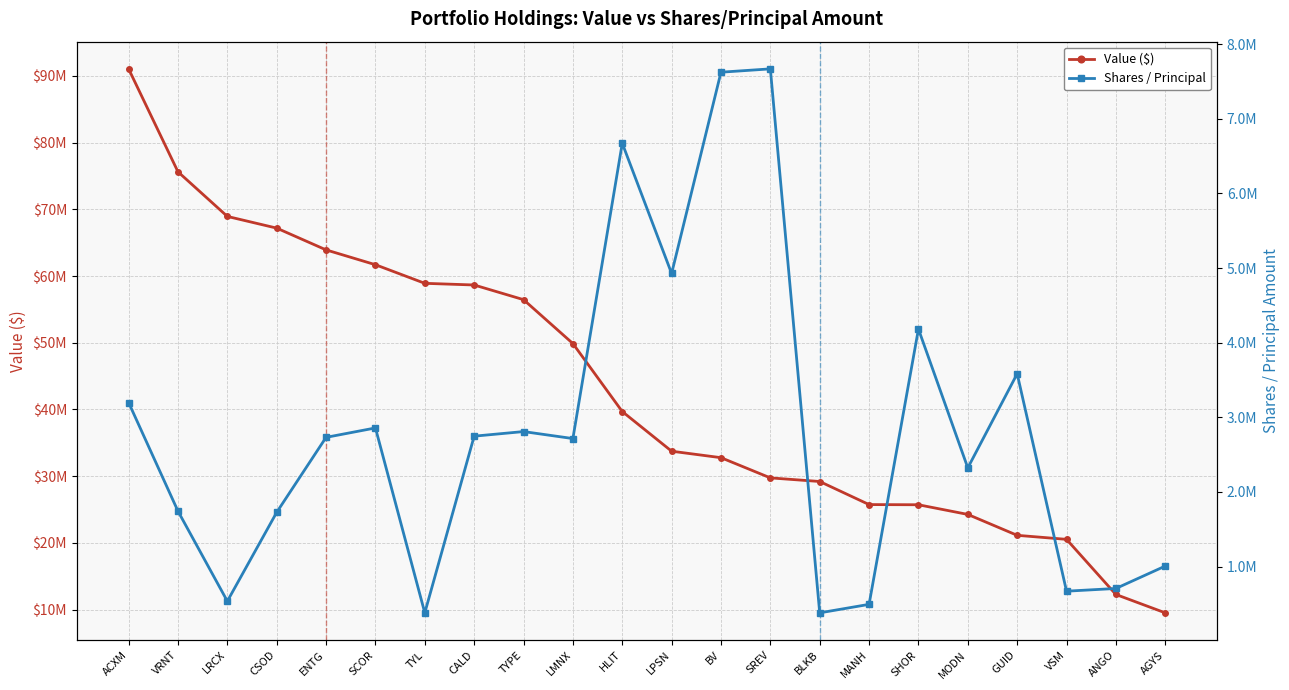

At how many categories does at least one series exceed 507236?

22